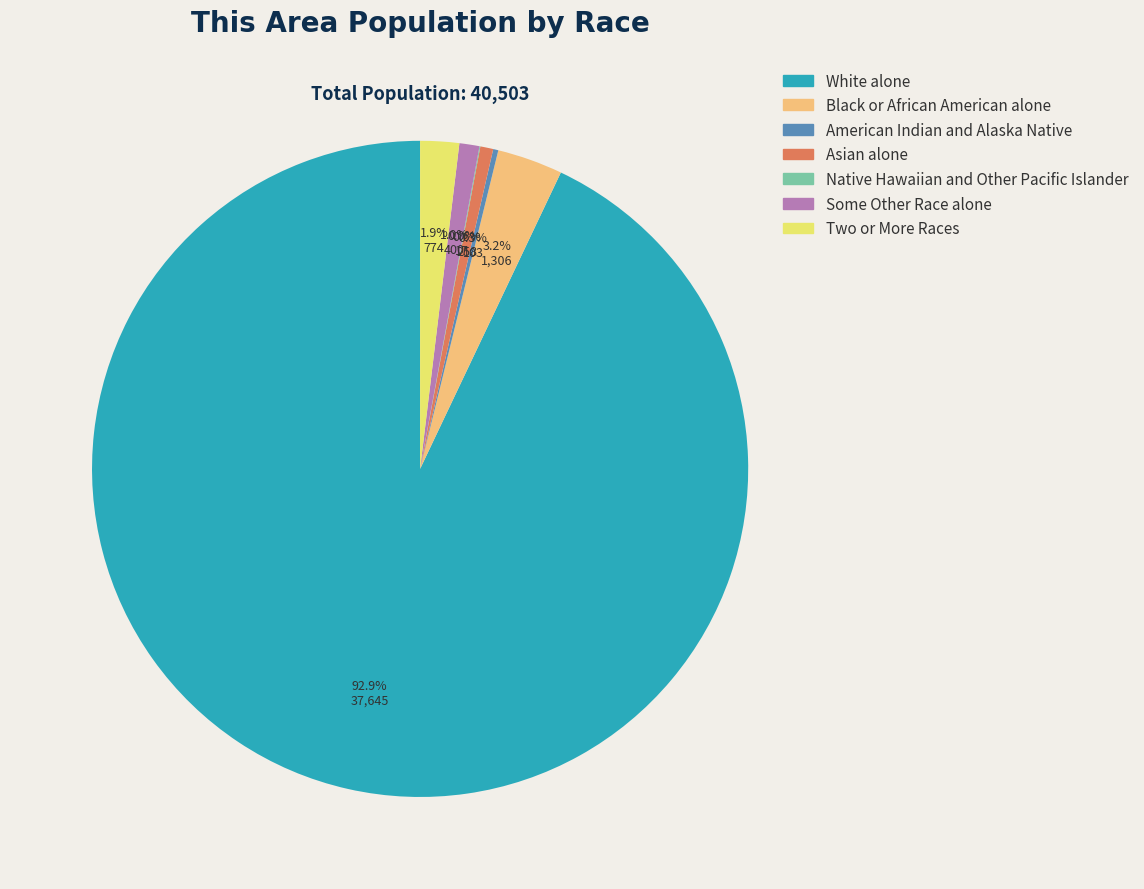

To the nearest percent, what is the average slice percentage?

14%